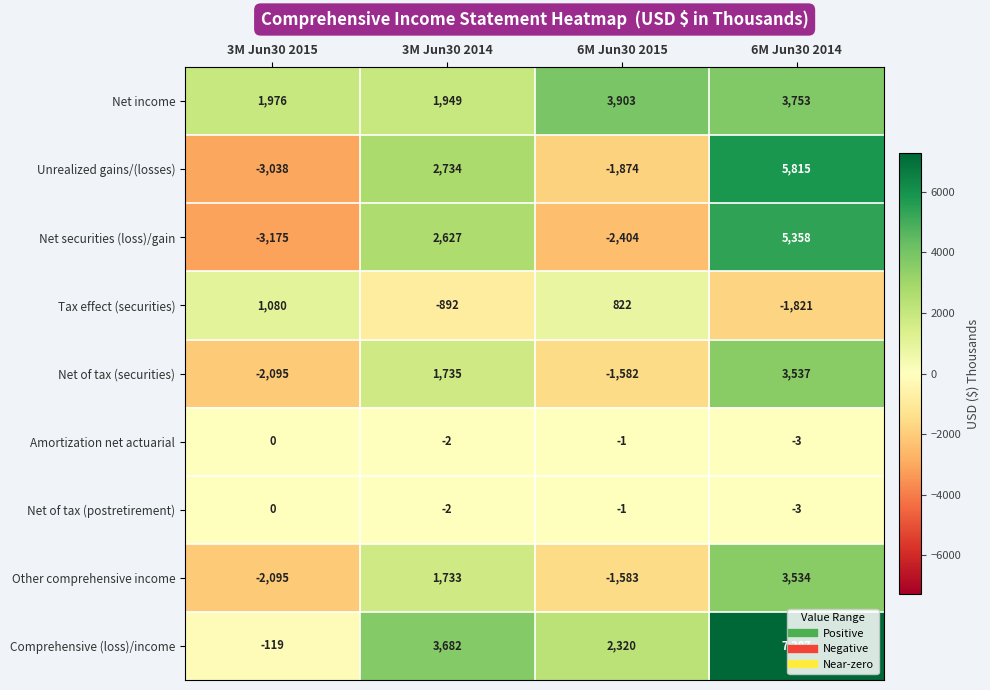

Is it true that Other comprehensive income equals -3216 at 3M Jun30 2015?

False